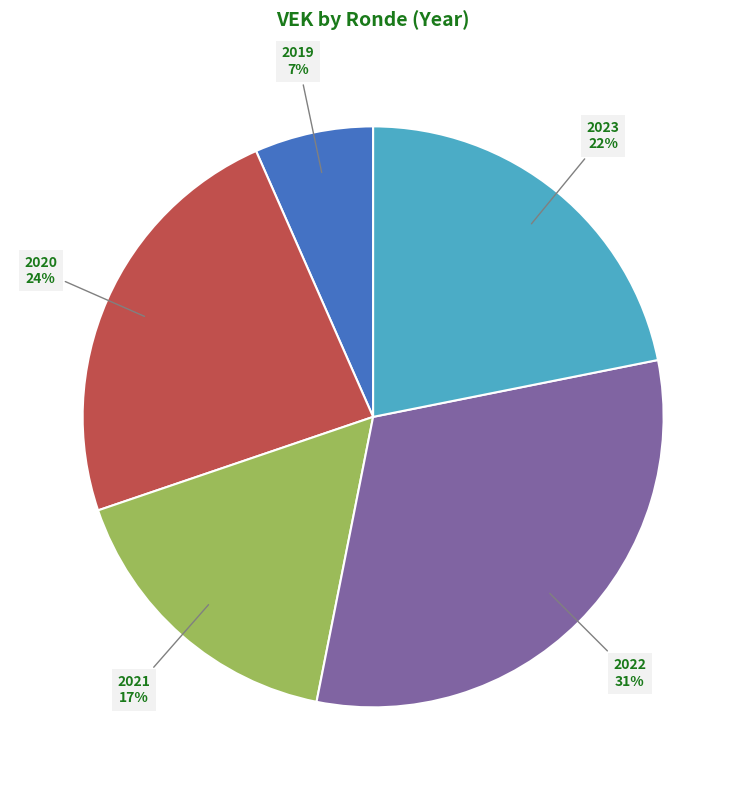

The 2020 slice represents 24% of the pie. True or false?

True